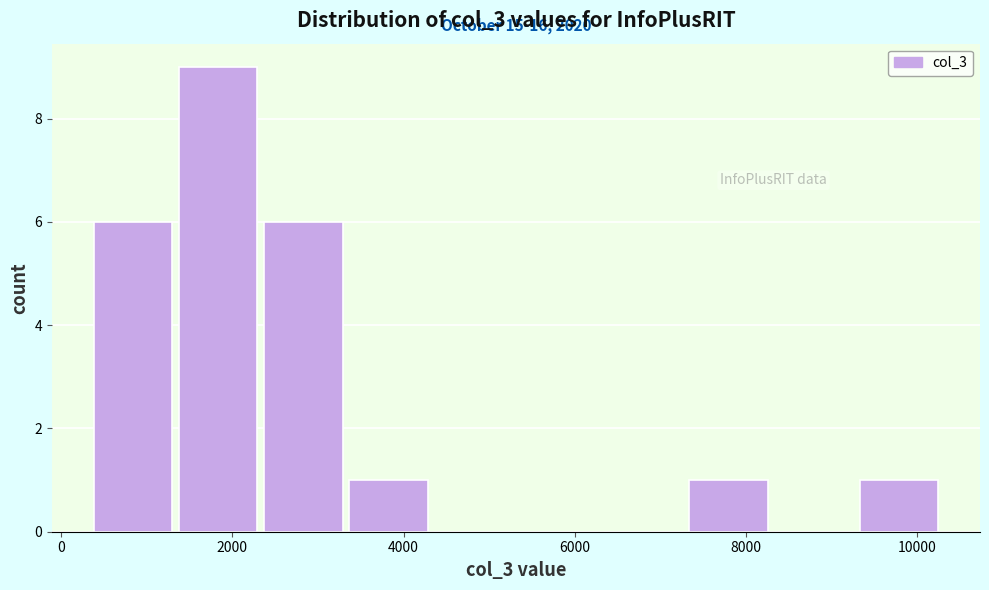

Which range on the x-axis has the tallest bar?

1400 to 2400